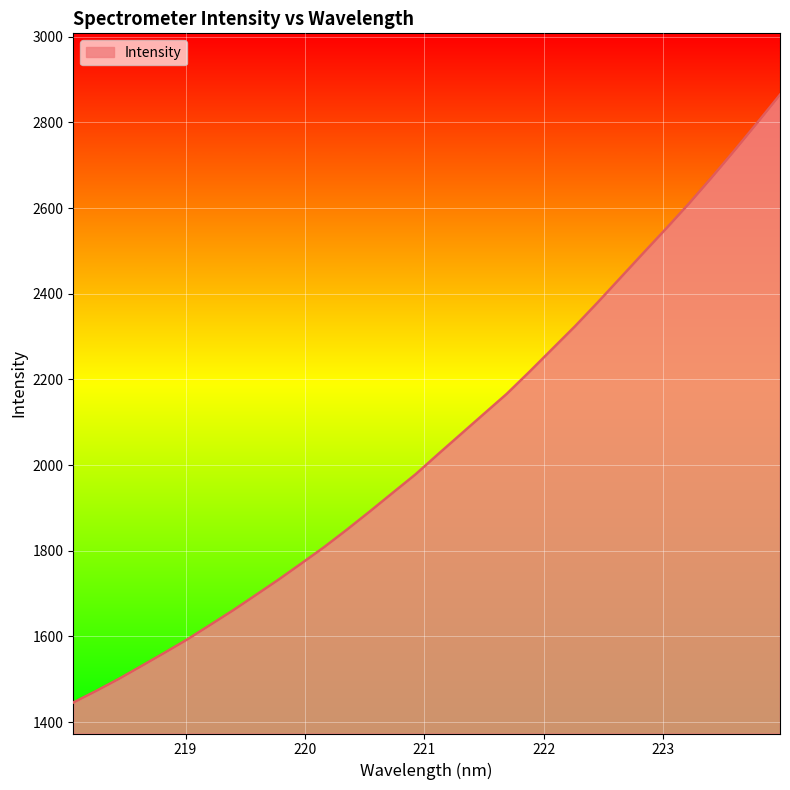

What is the minimum value shown in the chart?

1445.8